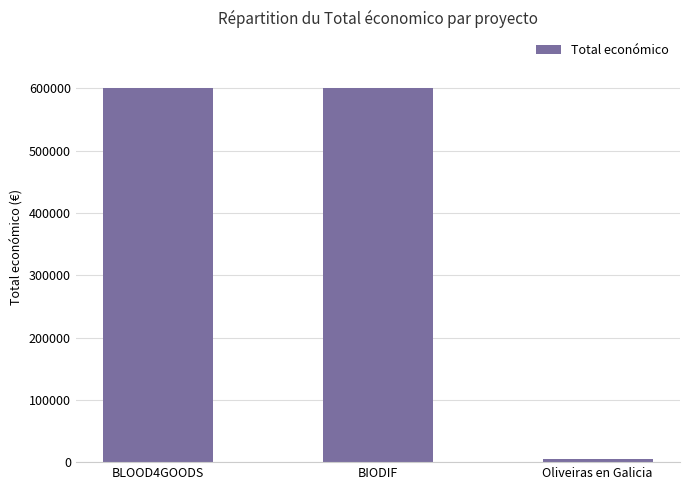

What is the change in value from BIODIF to Oliveiras en Galicia?

-594927